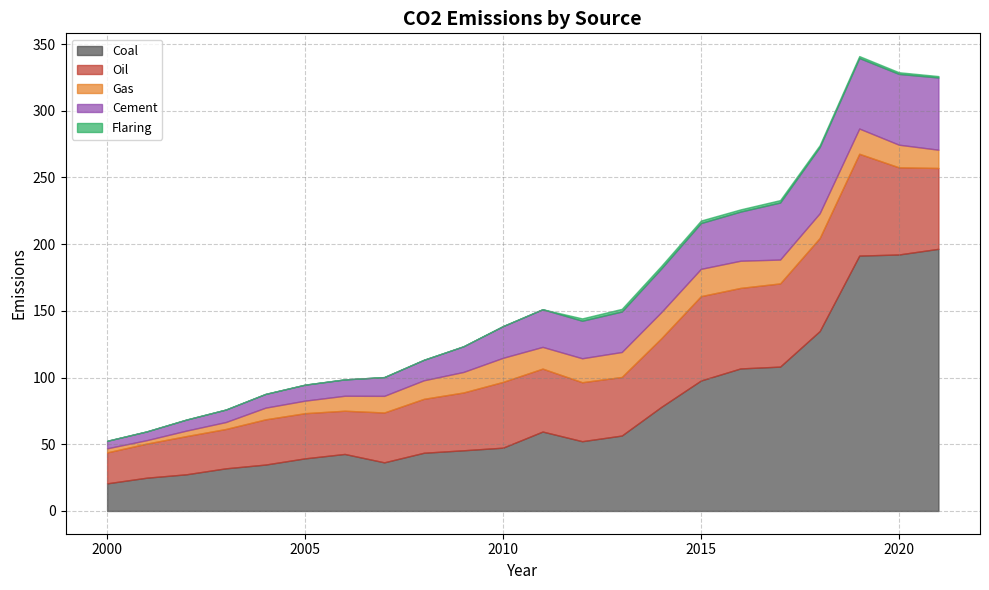

The Coal series shows 41.3 at 2016. True or false?

False